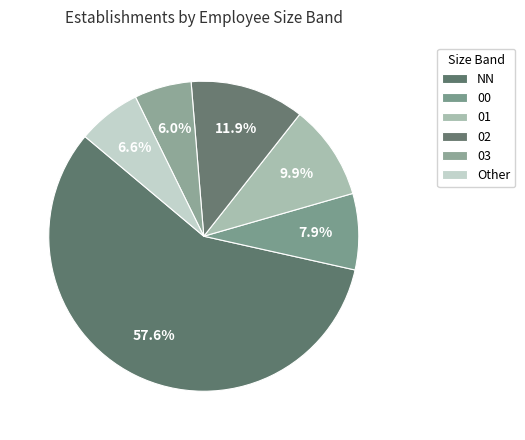

Rank the categories by value from lowest to highest.

03, Other, 00, 01, 02, NN